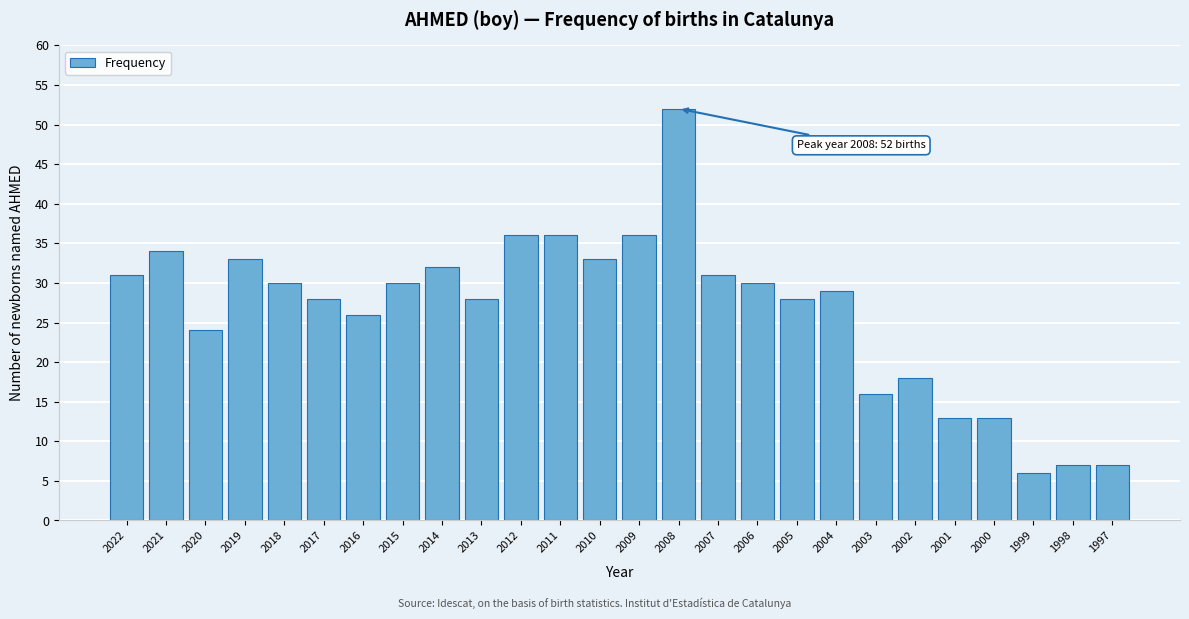

Reading right to left, transcribe all the data shown in this chart.

7	7	6	13	13	18	16	29	28	30	31	52	36	33	36	36	28	32	30	26	28	30	33	24	34	31